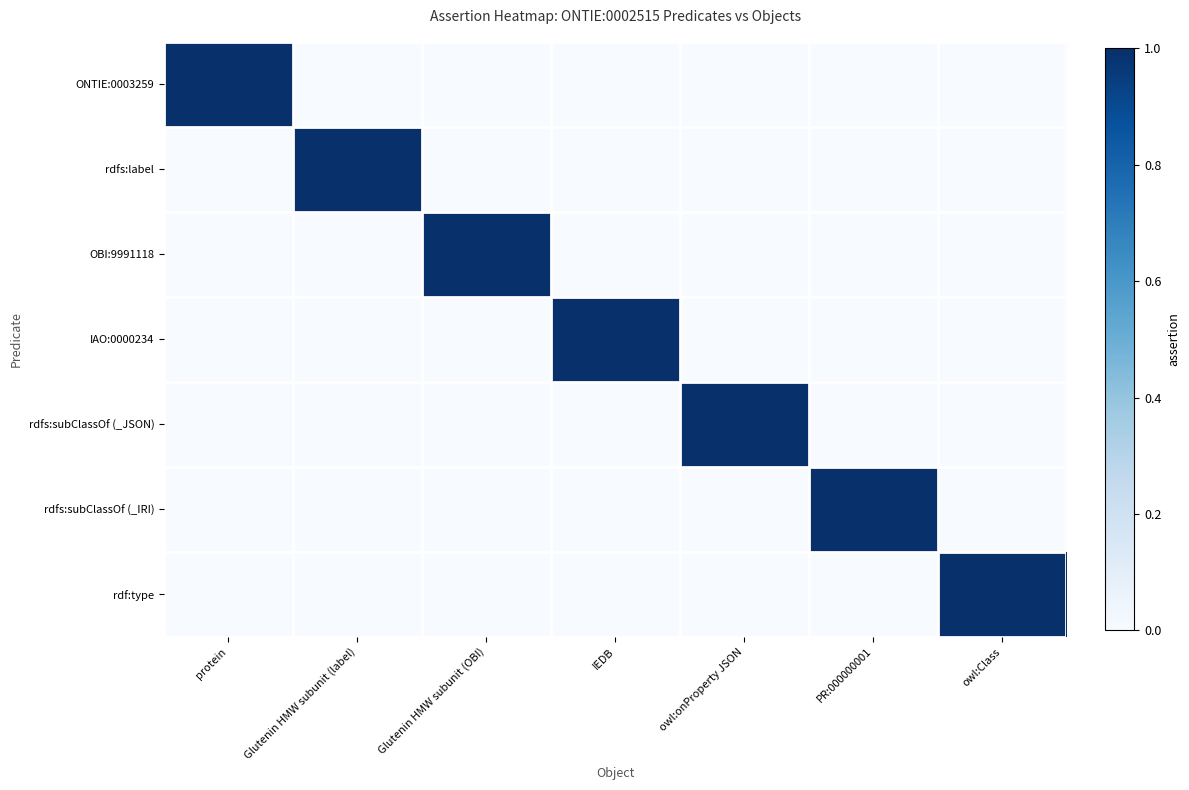

Which has a higher value, protein or PR:000000001?

protein